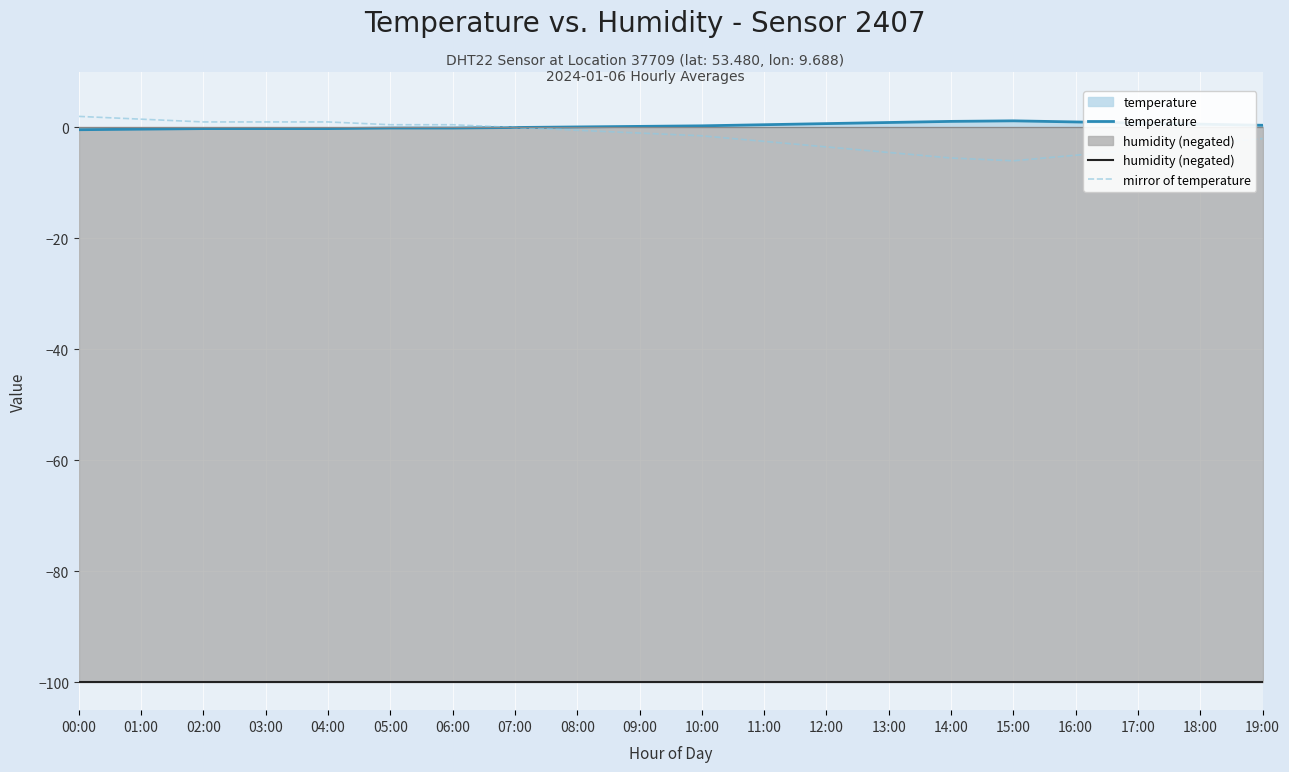

Reading left to right, extract all data points from this chart.

temperature: -0.4	-0.3	-0.2	-0.2	-0.2	-0.1	-0.1	0.0	0.1	0.2	0.3	0.5	0.7	0.9	1.1	1.2	1.0	0.8	0.6	0.4
humidity (negated): -99.9	-99.9	-99.9	-99.9	-99.9	-99.9	-99.9	-99.9	-99.9	-99.9	-99.9	-99.9	-99.9	-99.9	-99.9	-99.9	-99.9	-99.9	-99.9	-99.9
mirror of temperature: 2.0	1.5	1.0	1.0	1.0	0.5	0.5	-0.0	-0.5	-1.0	-1.5	-2.5	-3.5	-4.5	-5.5	-6.0	-5.0	-4.0	-3.0	-2.0